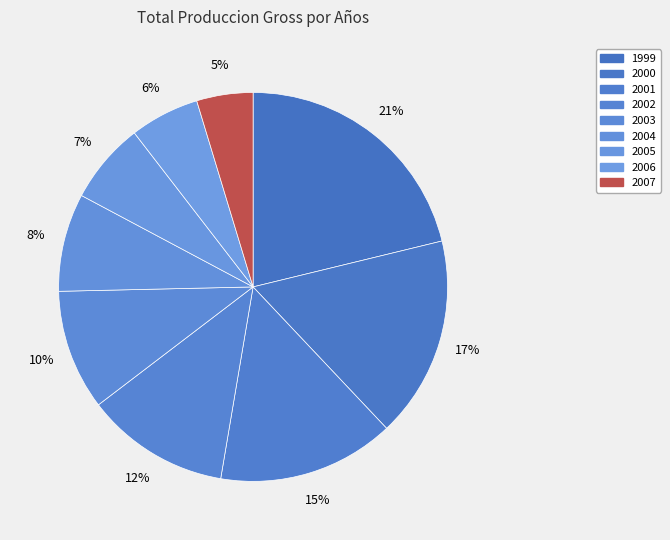

Is there any slice that represents more than half of the pie?

No